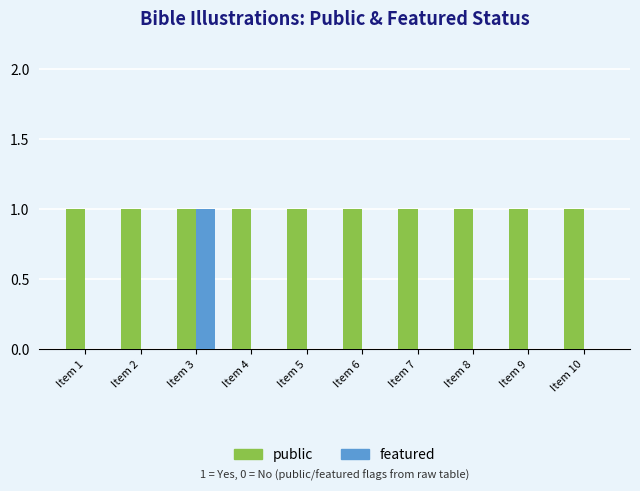

Between Item 2 and Item 3, which series saw the biggest shift?

featured